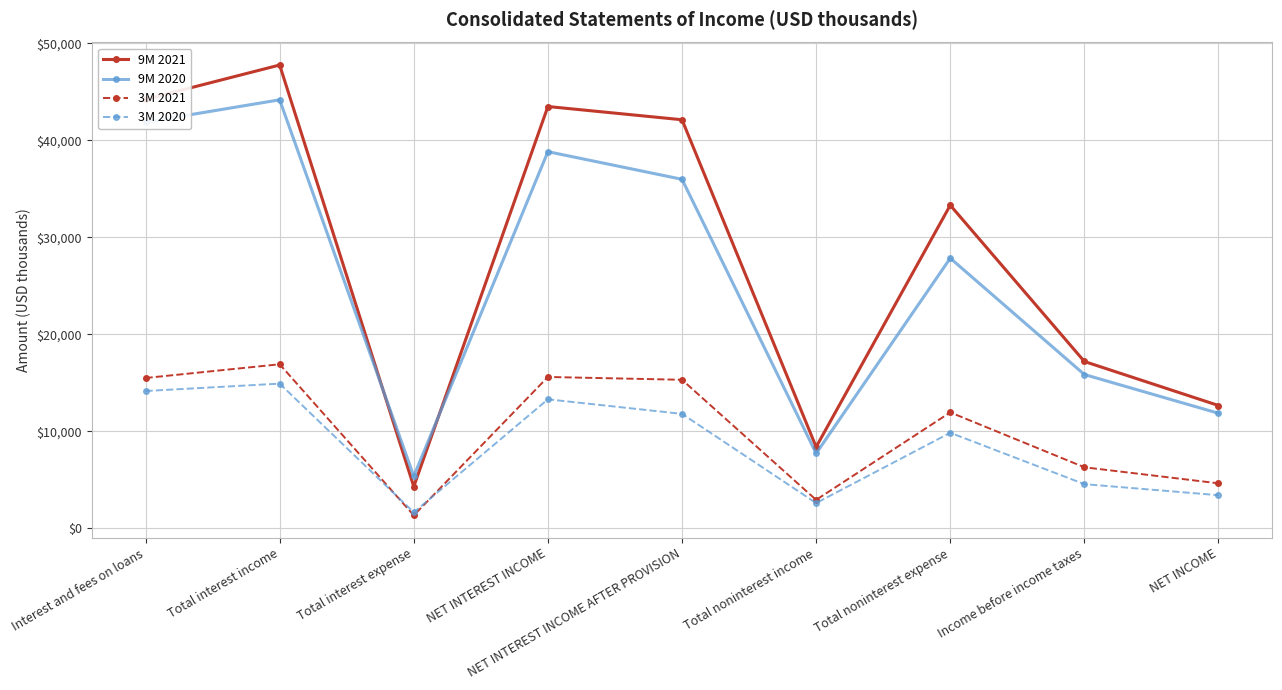

What is the label of the 5th point from the right?

NET INTEREST INCOME AFTER PROVISION